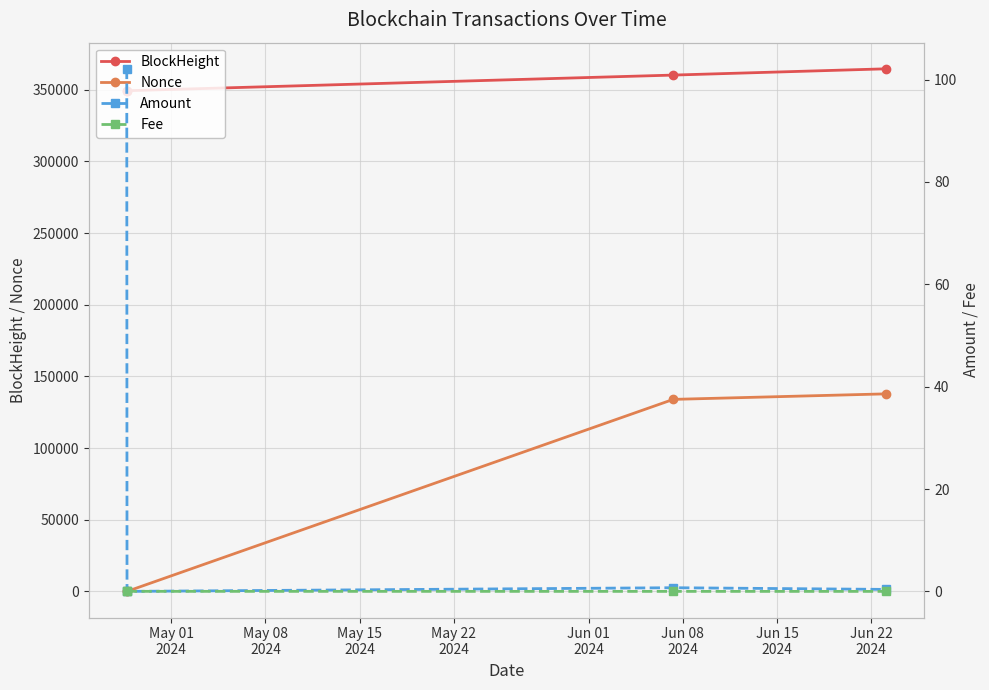

True or false: BlockHeight and Nonce cross at least once.

False